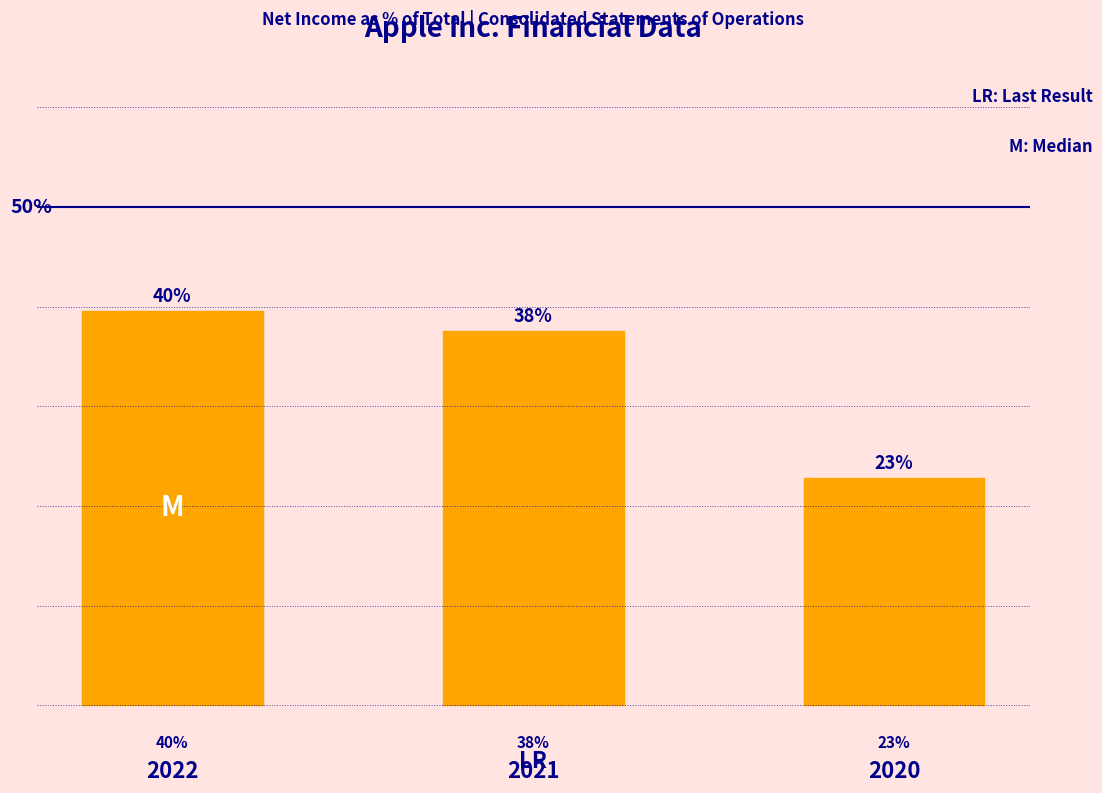

Does the chart contain any negative values?

No